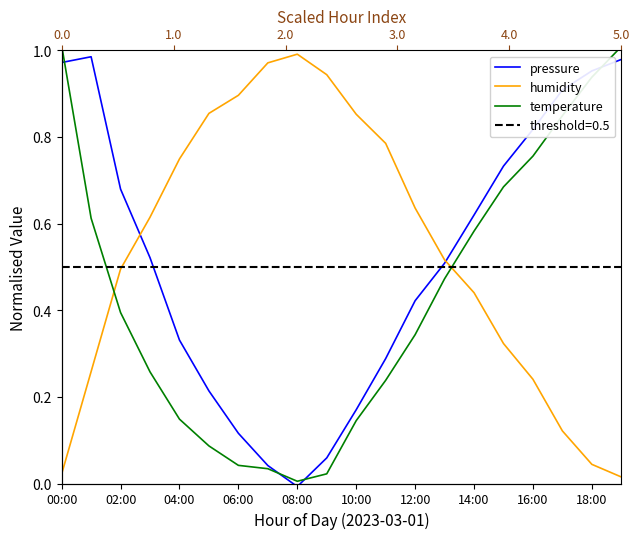

What is the sum of all pressure values?

10.3